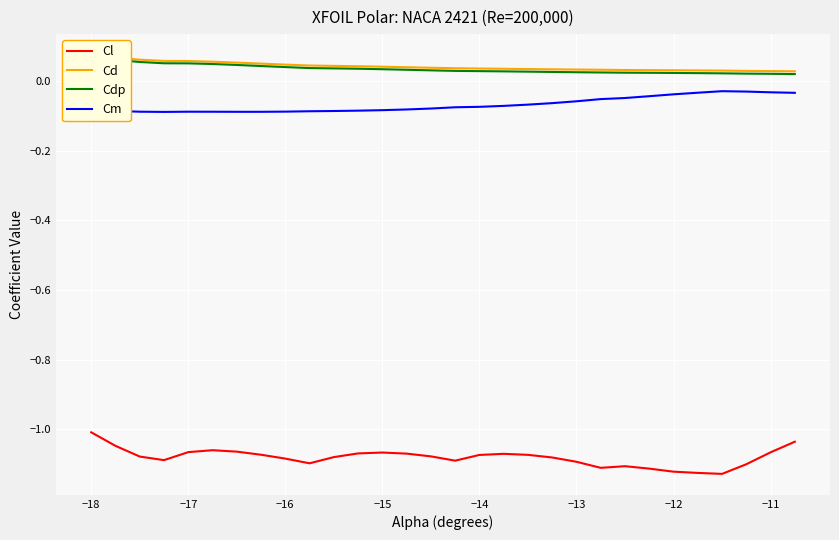

True or false: Cl and Cm cross at least once.

False